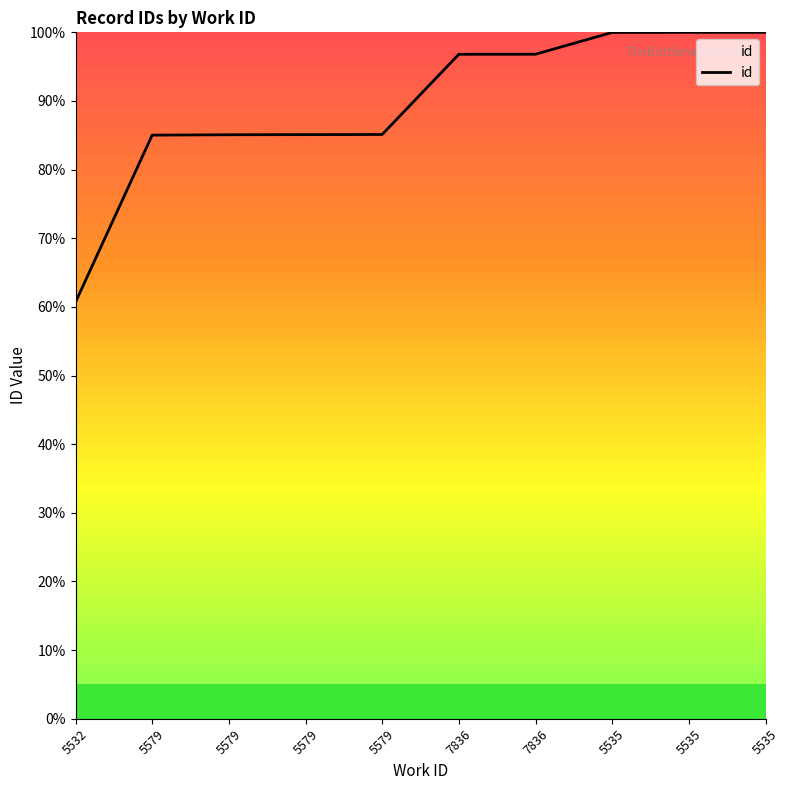

Where is the data nearest to the value 80?

5579